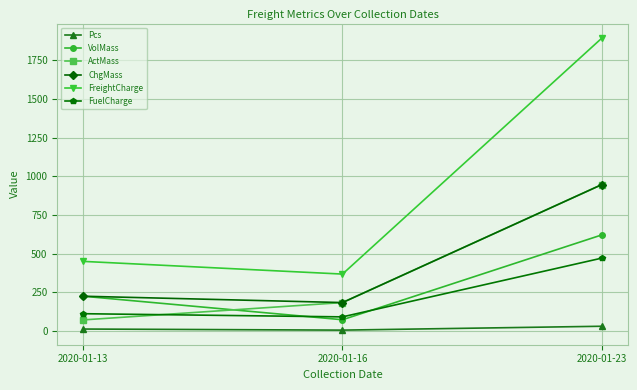

How many categories are shown in the chart?

3